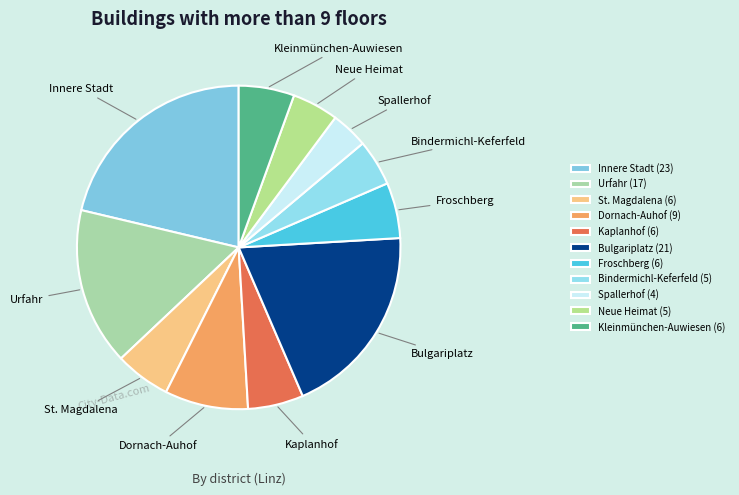

Do Froschberg and Urfahr together represent more than half of the pie?

No